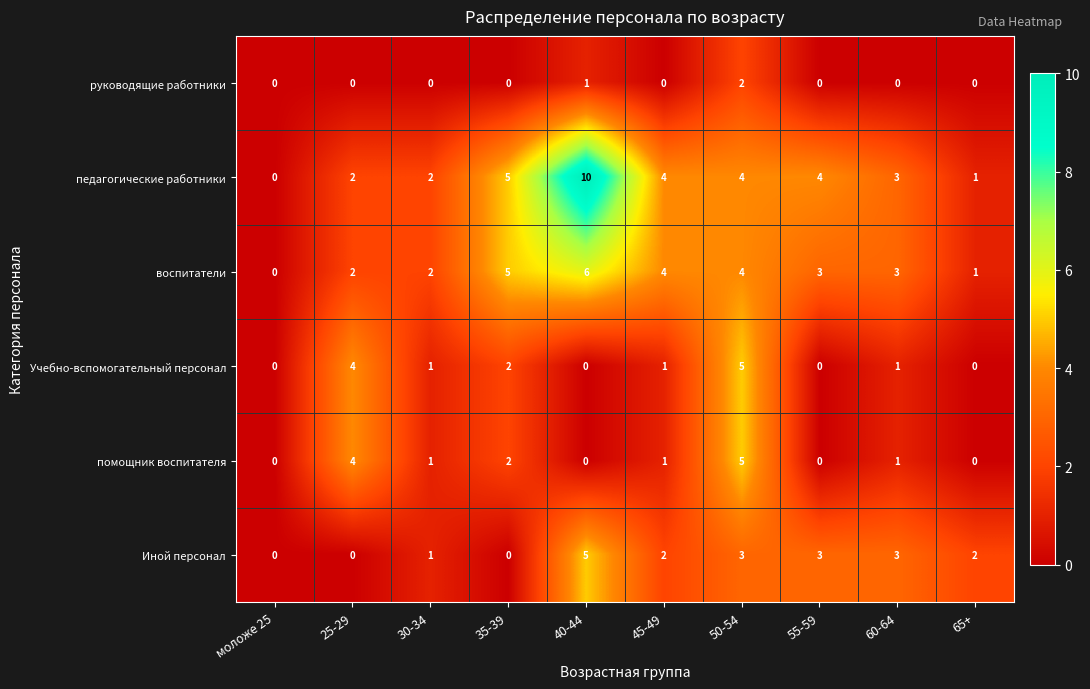

How many педагогические работники values are between 2 and 4?

6